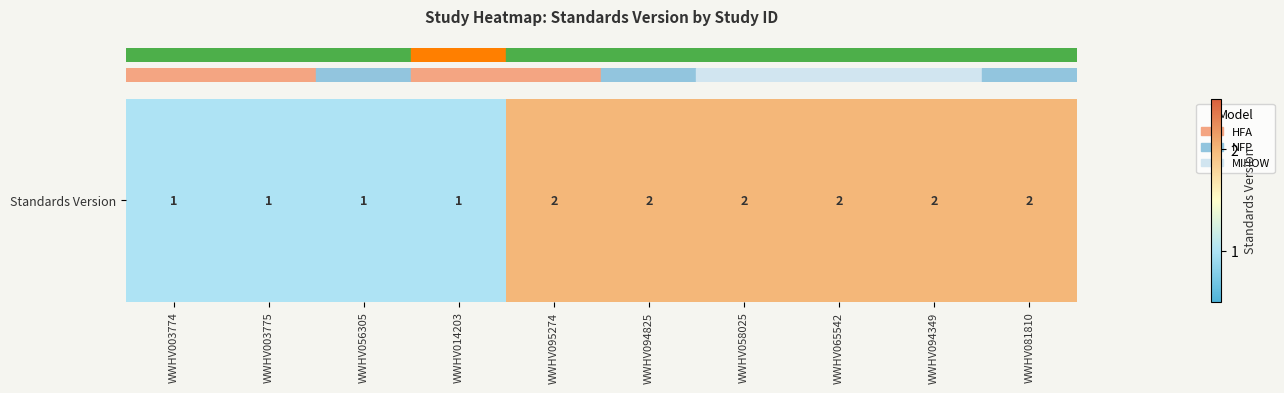

The chart shows a value of 3 at WWHV094349. True or false?

False